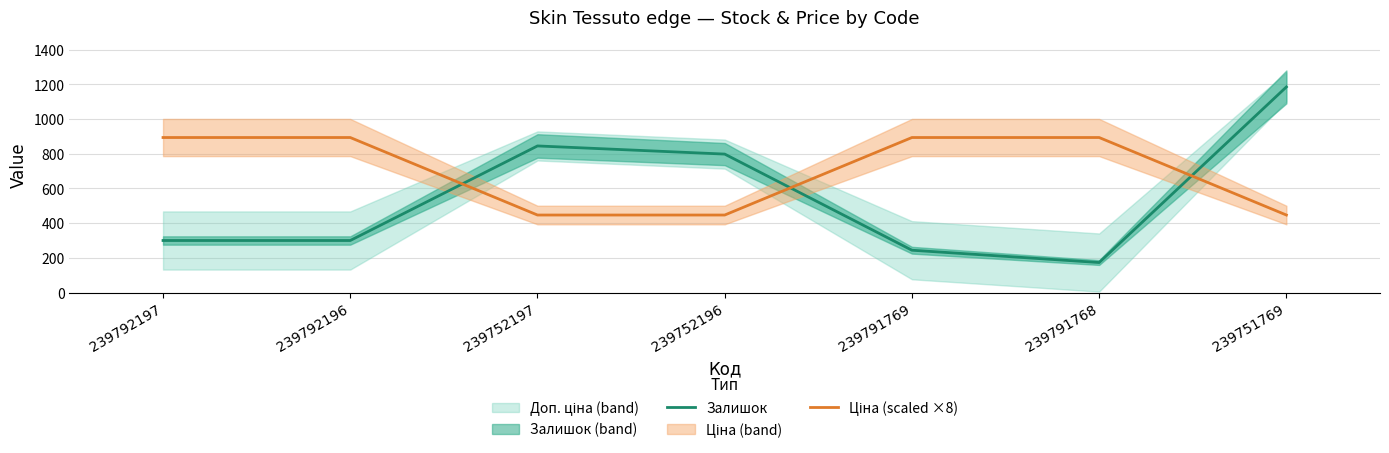

Which series has the largest total across all categories?

Ціна (scaled ×8)